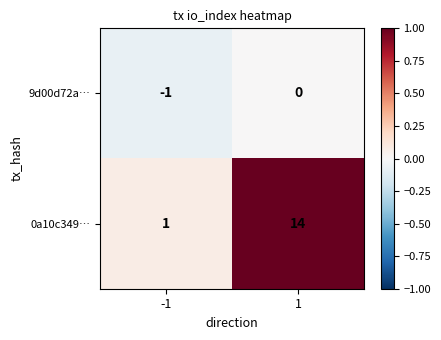

Reading right to left, list all the values displayed in this chart.

9d00d72a…: 1=0	-1=-1
0a10c349…: 1=14	-1=1